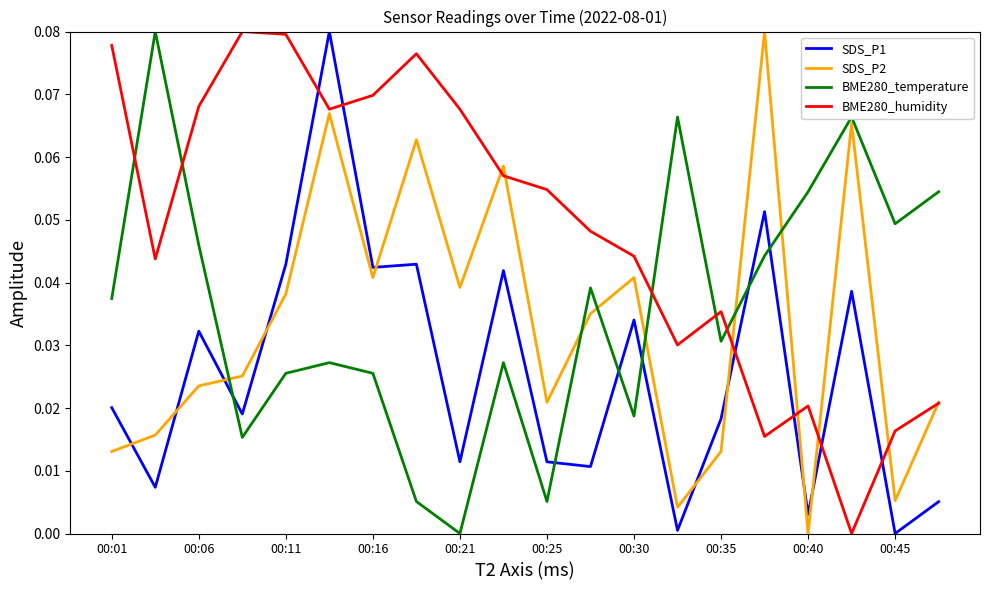

How many times do BME280_humidity and BME280_temperature cross each other?

5